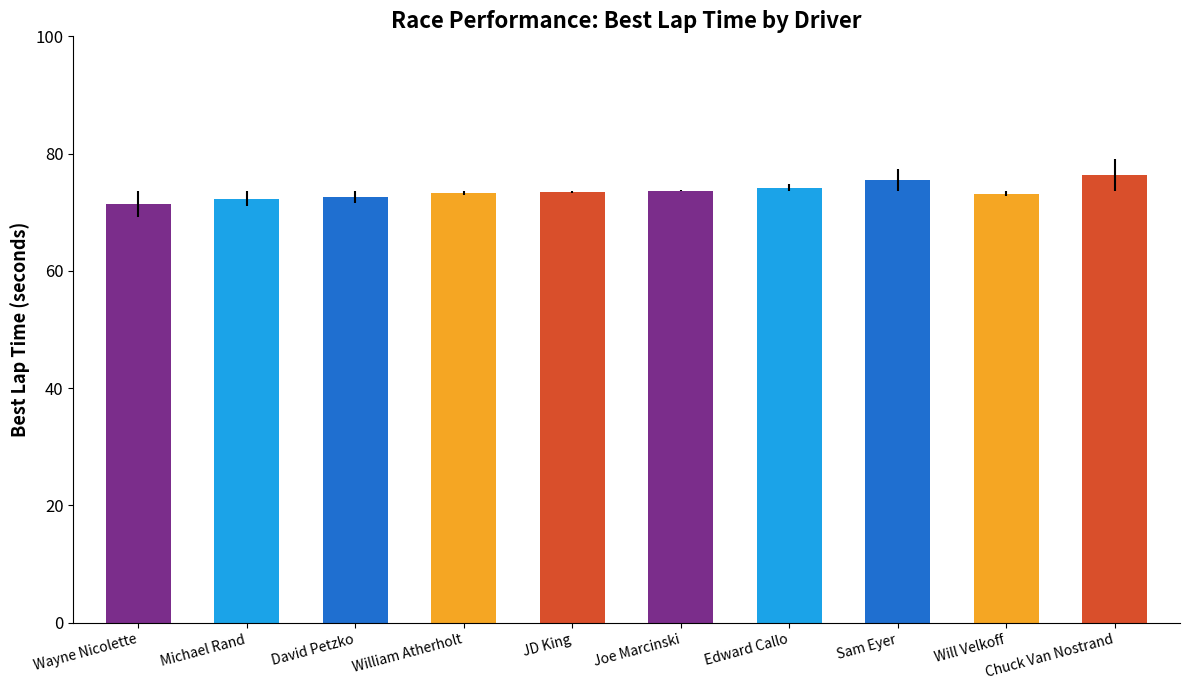

Is it true that the value at David Petzko is 72.6?

True